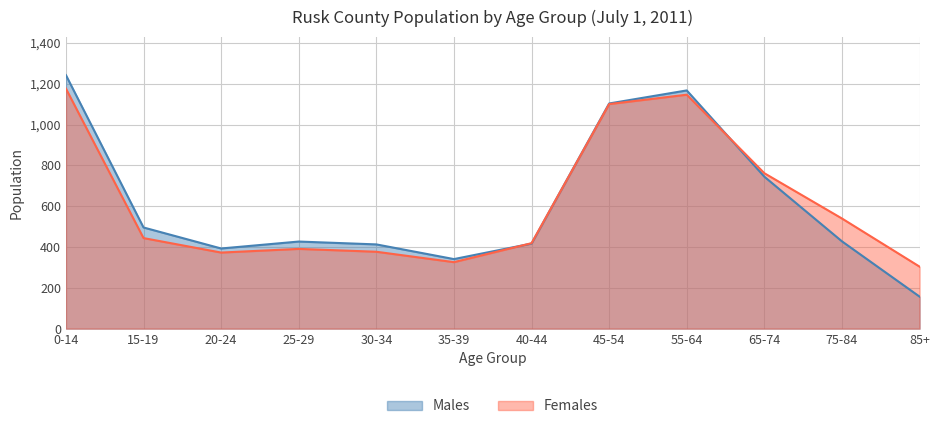

Which has a higher value, 75-84 or 25-29?

75-84